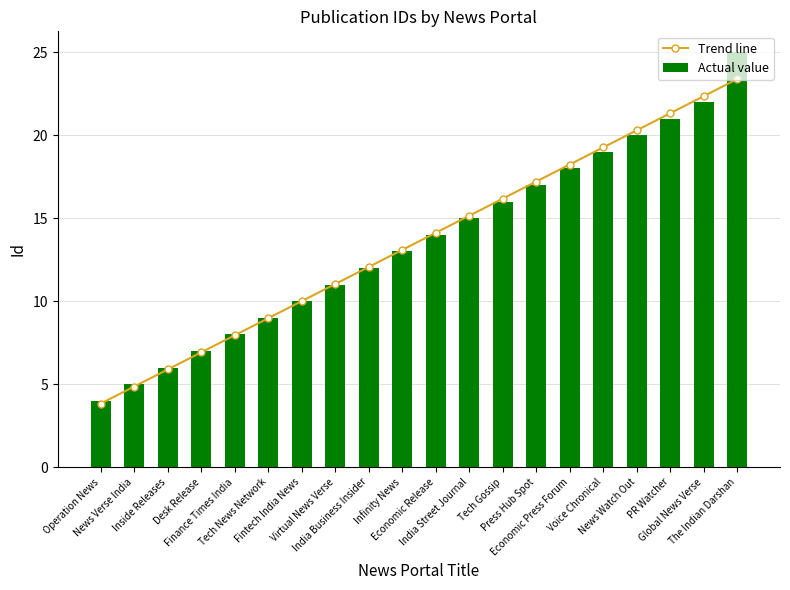

What is the difference between the maximum and minimum values in the Actual value series?

21